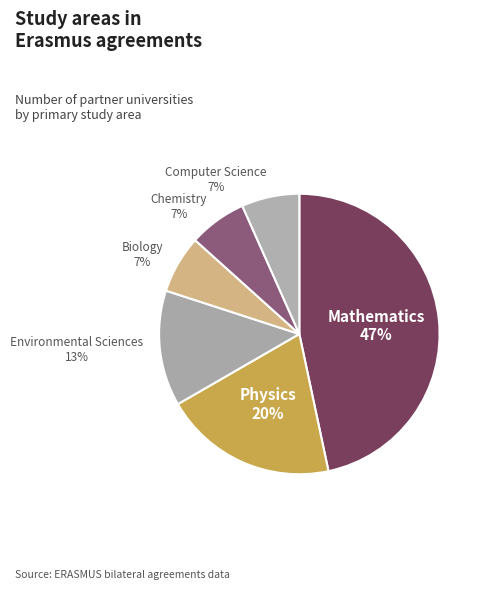

To the nearest percent, what percentage of the pie is Physics?

20%